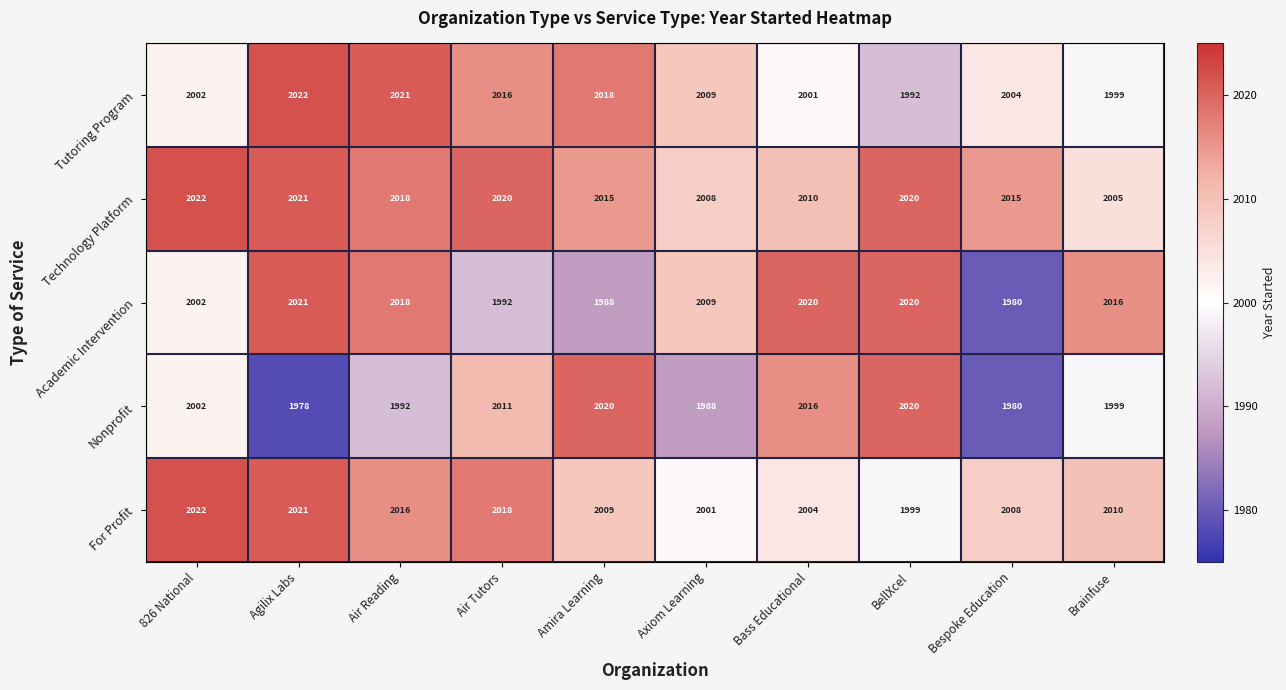

Is the value of Academic Intervention at Air Tutors greater than the value of For Profit at Agilix Labs?

No